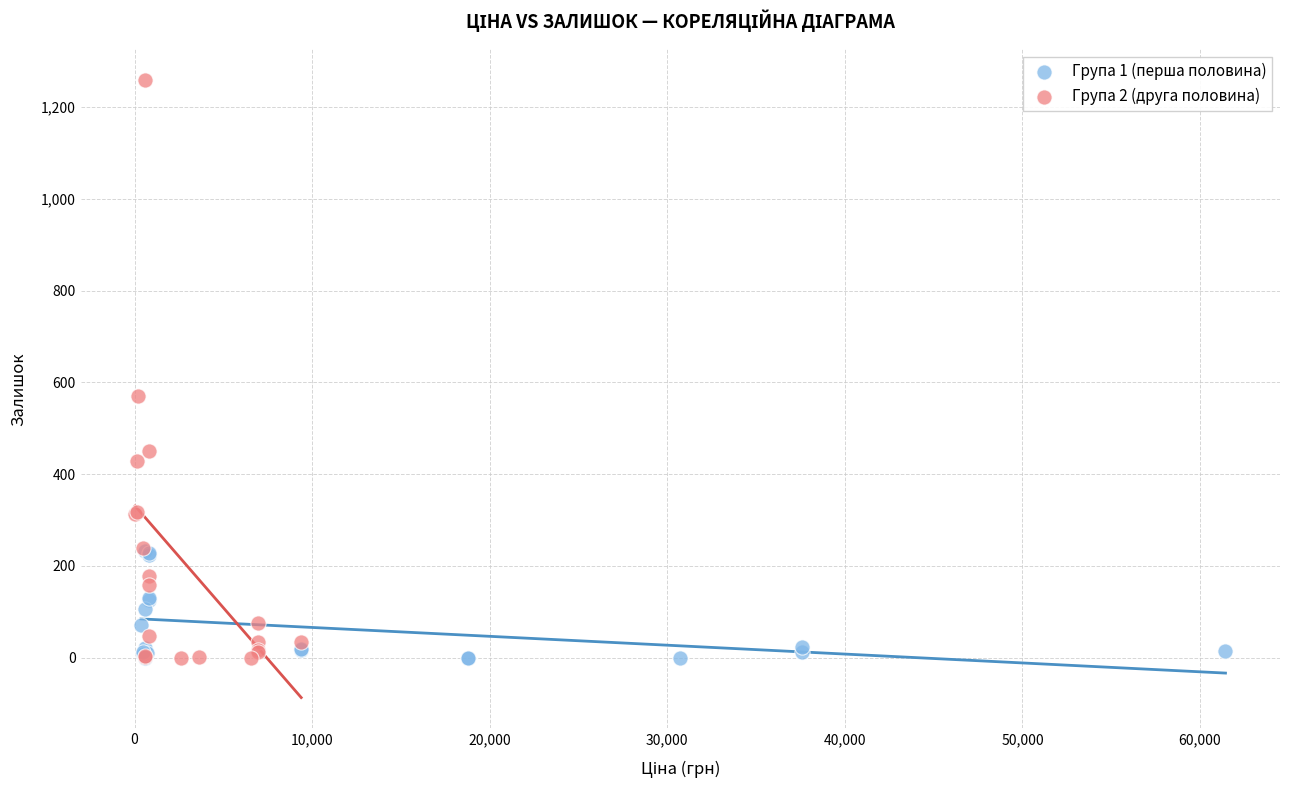

Which series has the widest spread of Y values?

Група 2 (друга половина)